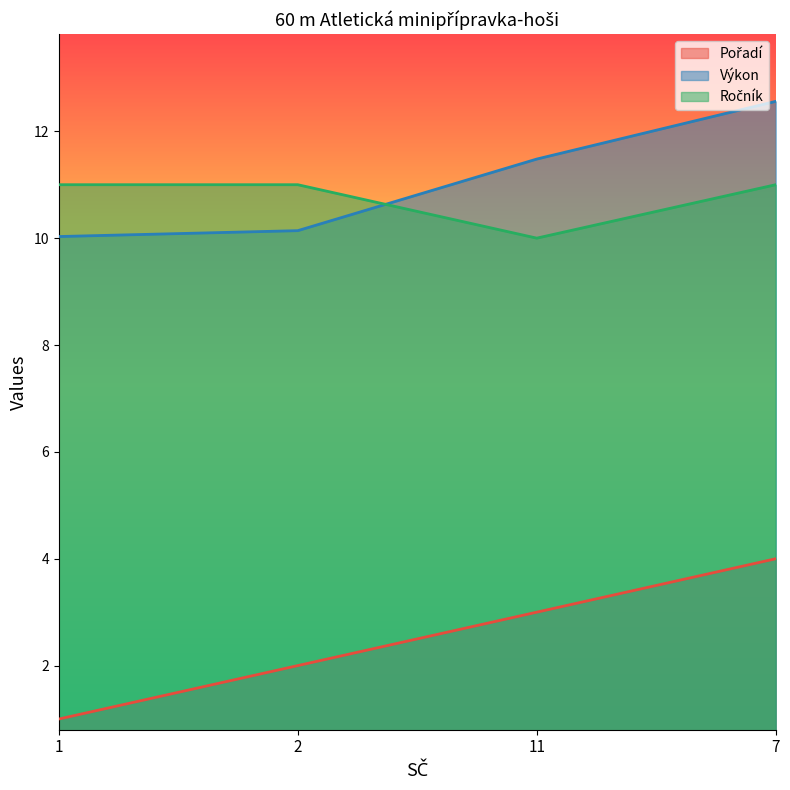

How many data points in Pořadí are less than 3?

2